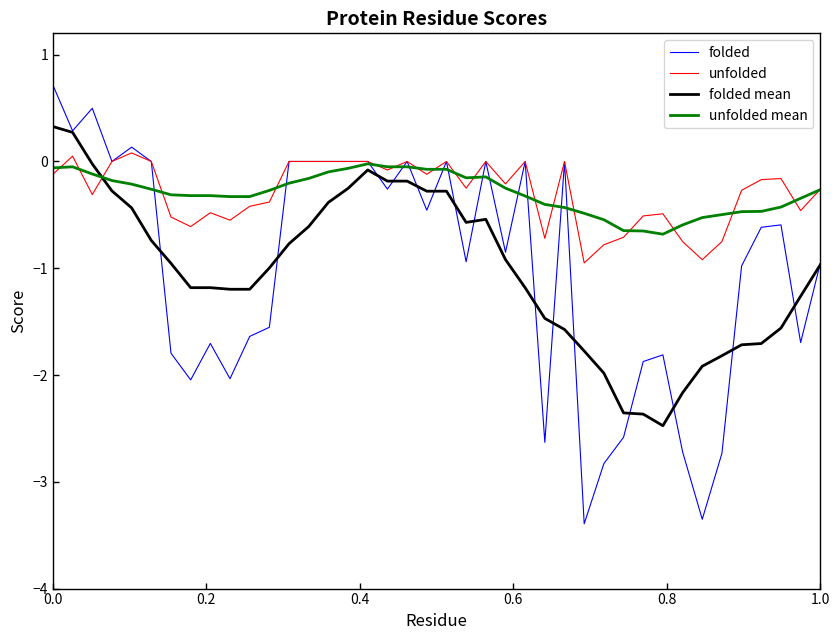

What is the minimum value for unfolded mean?

-0.7